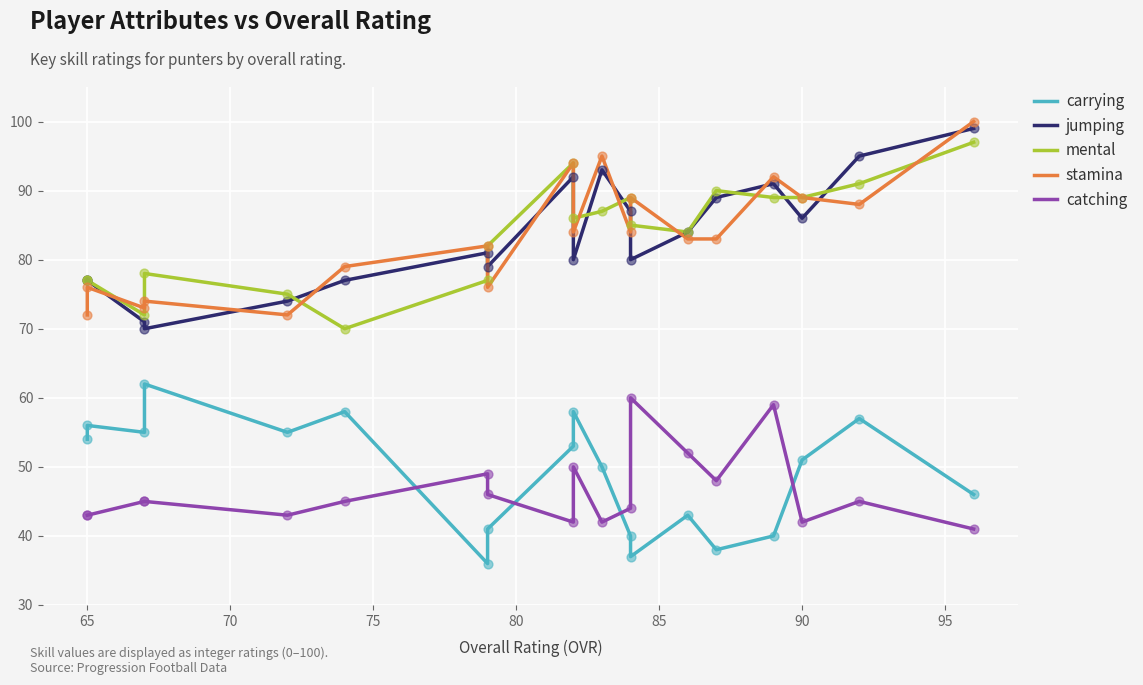

Which series contains the lowest Y value?

carrying